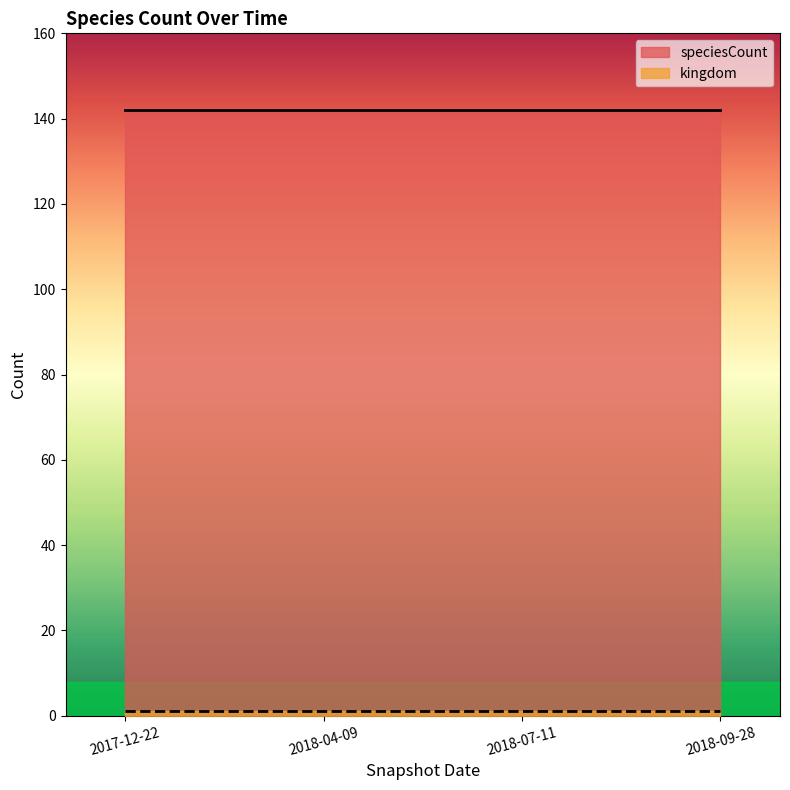

Is the value of kingdom at 2018-07-11 greater than the value of speciesCount at 2018-07-11?

No